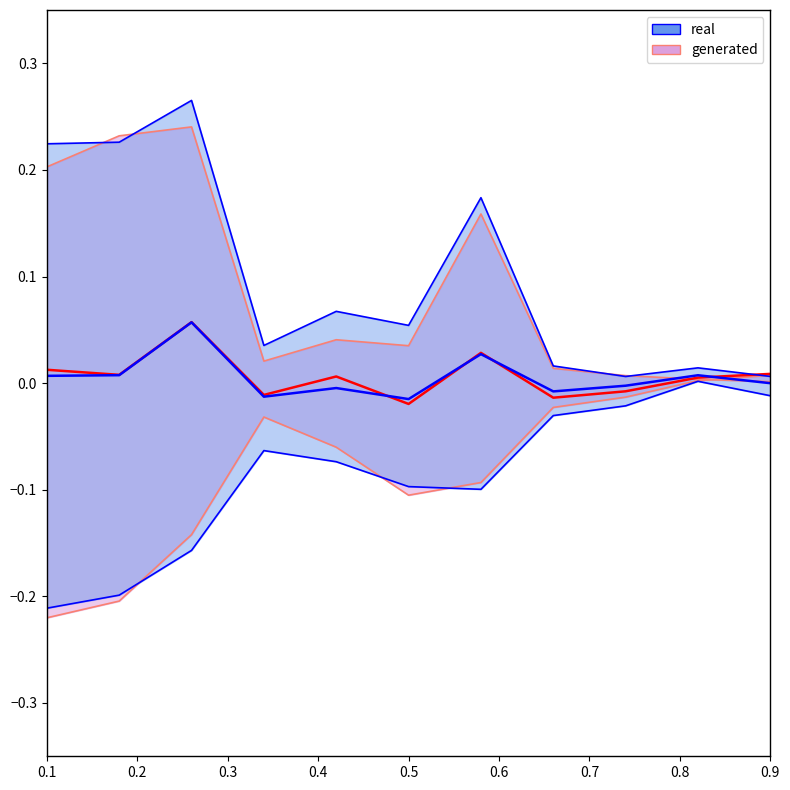

Count the number of data series in this chart.

2